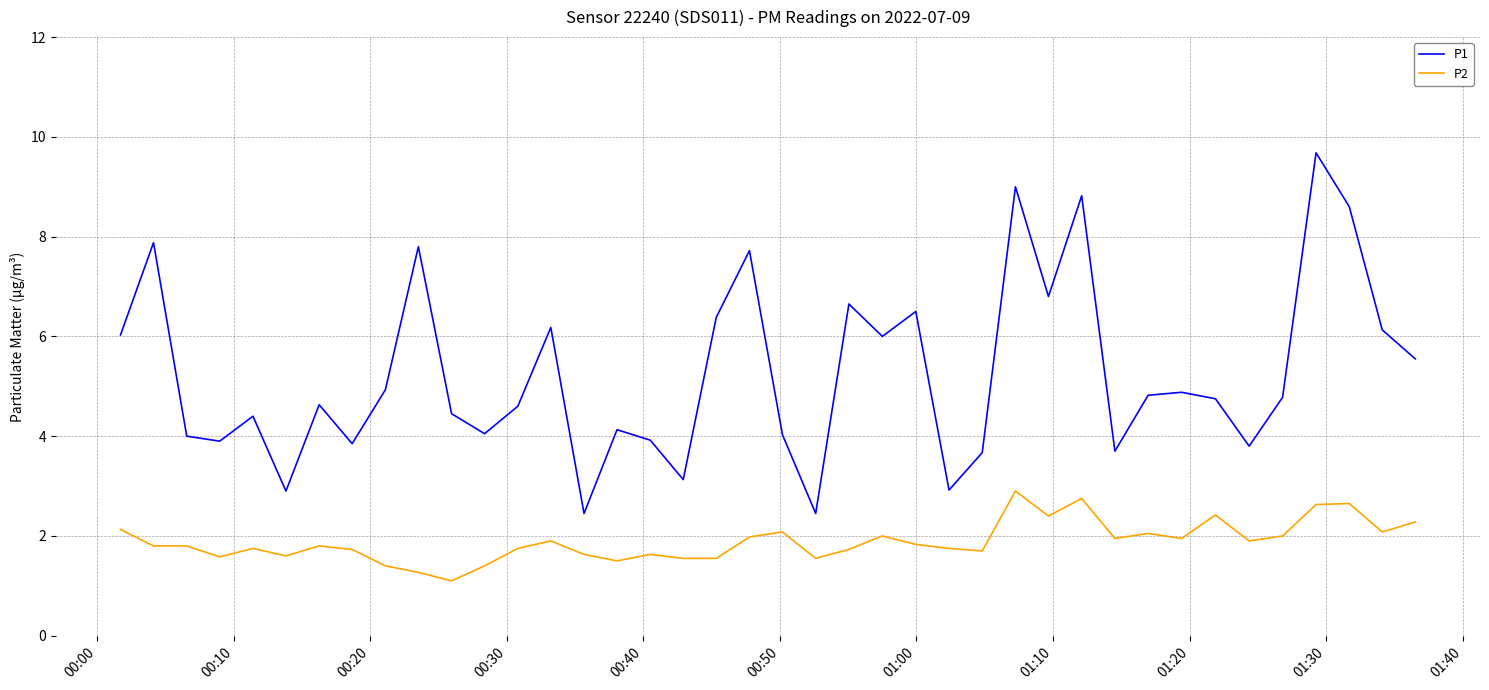

How many distinct data groups are displayed?

2